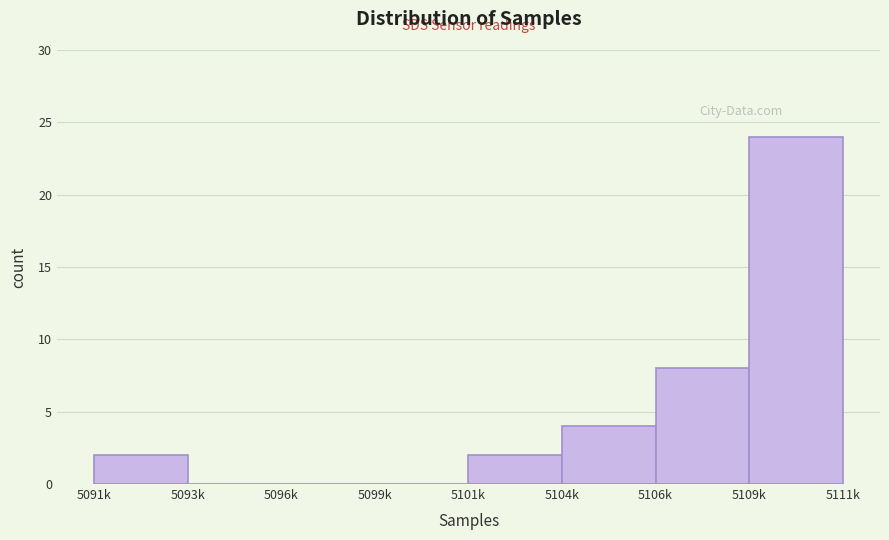

Reading left to right, list all the values displayed in this chart.

5091k=2	5093k=0	5096k=0	5099k=0	5101k=2	5104k=4	5106k=8	5109k=24